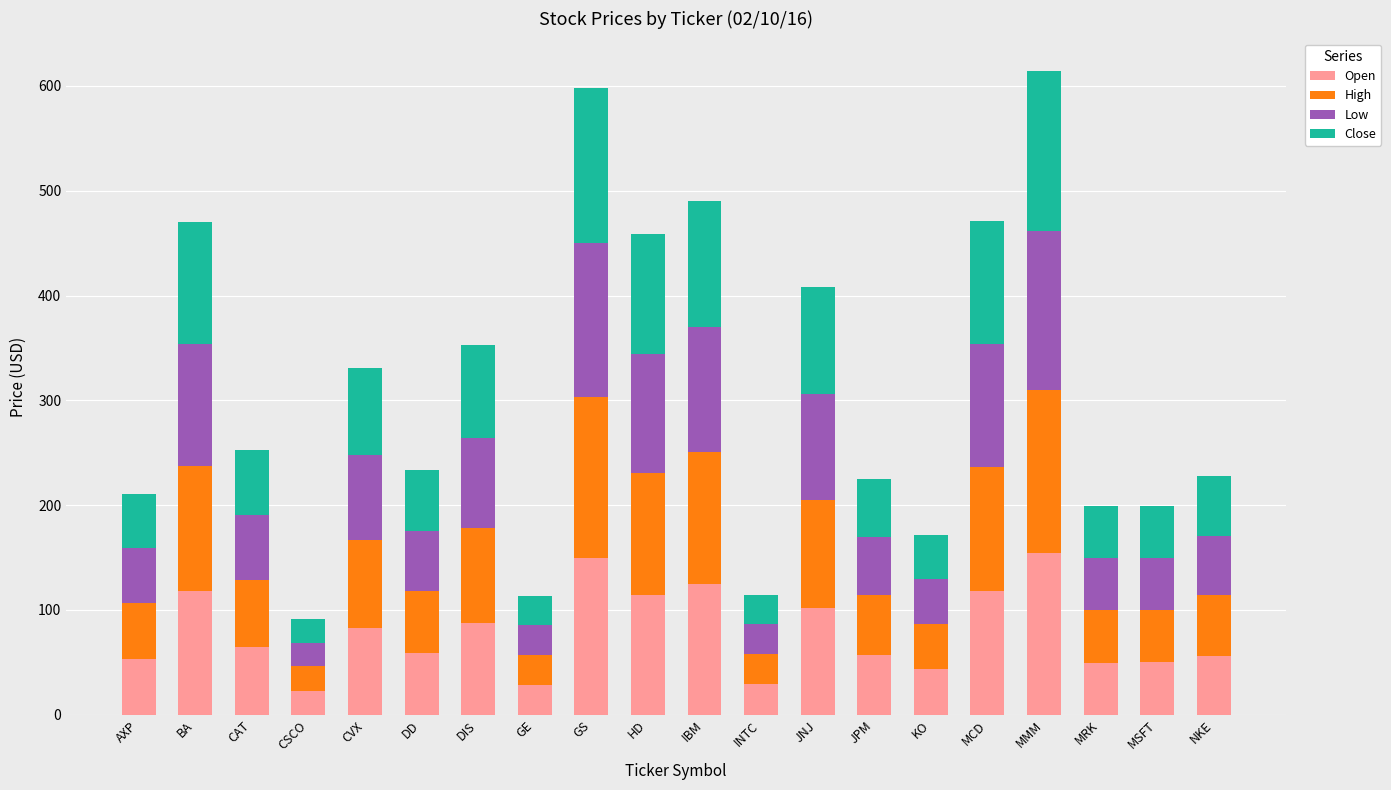

What is the maximum value for Open?

154.4